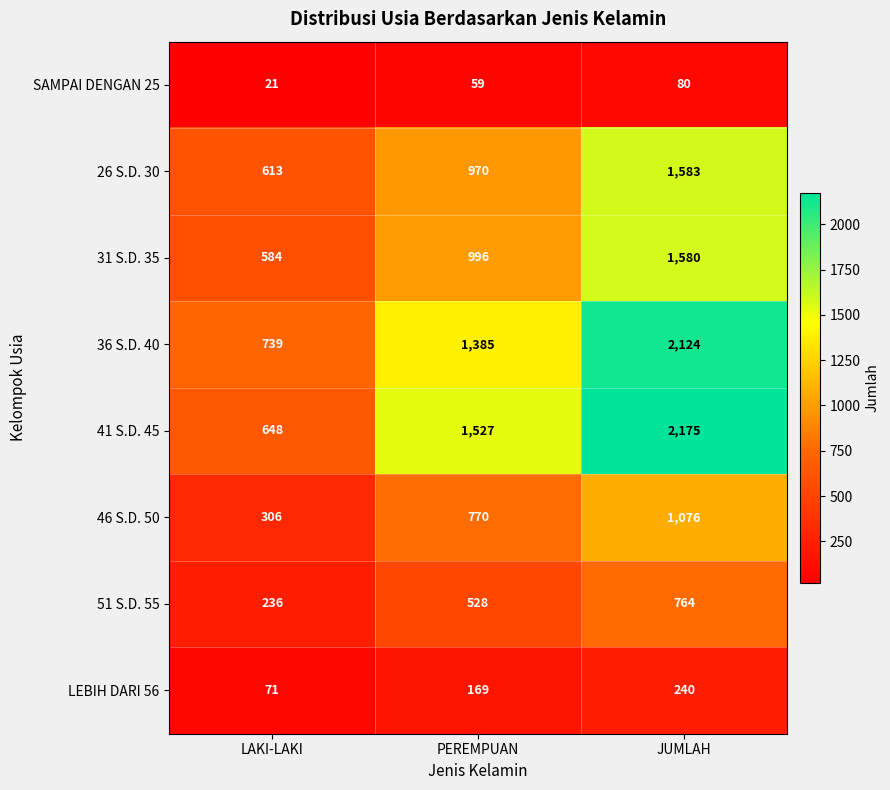

What is the spread (max minus min) of values at PEREMPUAN?

1468